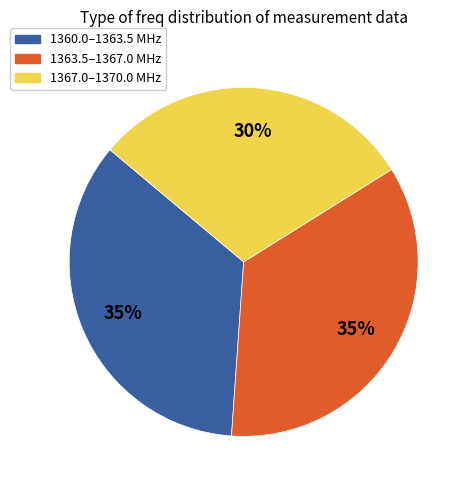

Is there any slice that represents more than half of the pie?

No